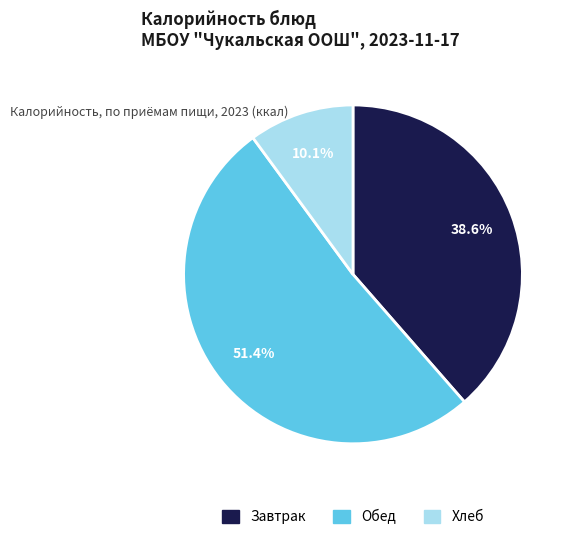

Does any single category account for the majority?

Yes